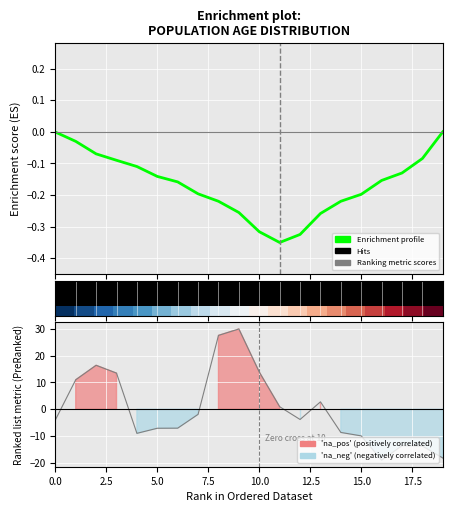

What is the minimum value shown in the chart?

-19.0